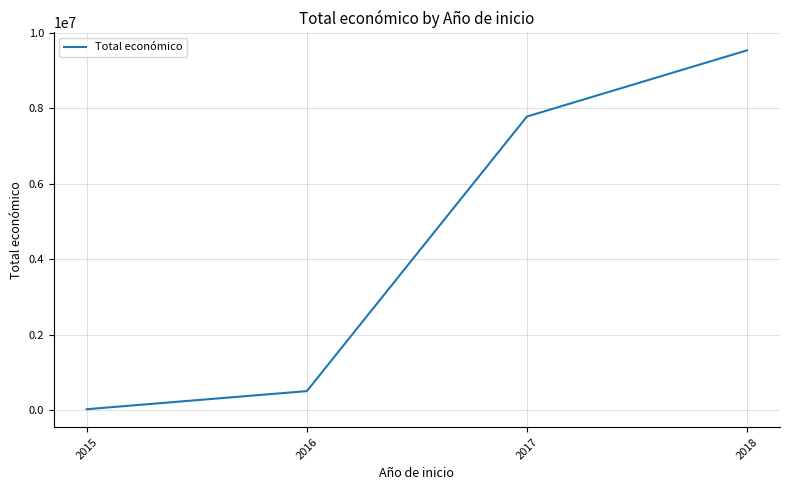

Reading left to right, list all the values displayed in this chart.

2015=19950	2016=499868	2017=7778702	2018=9533692